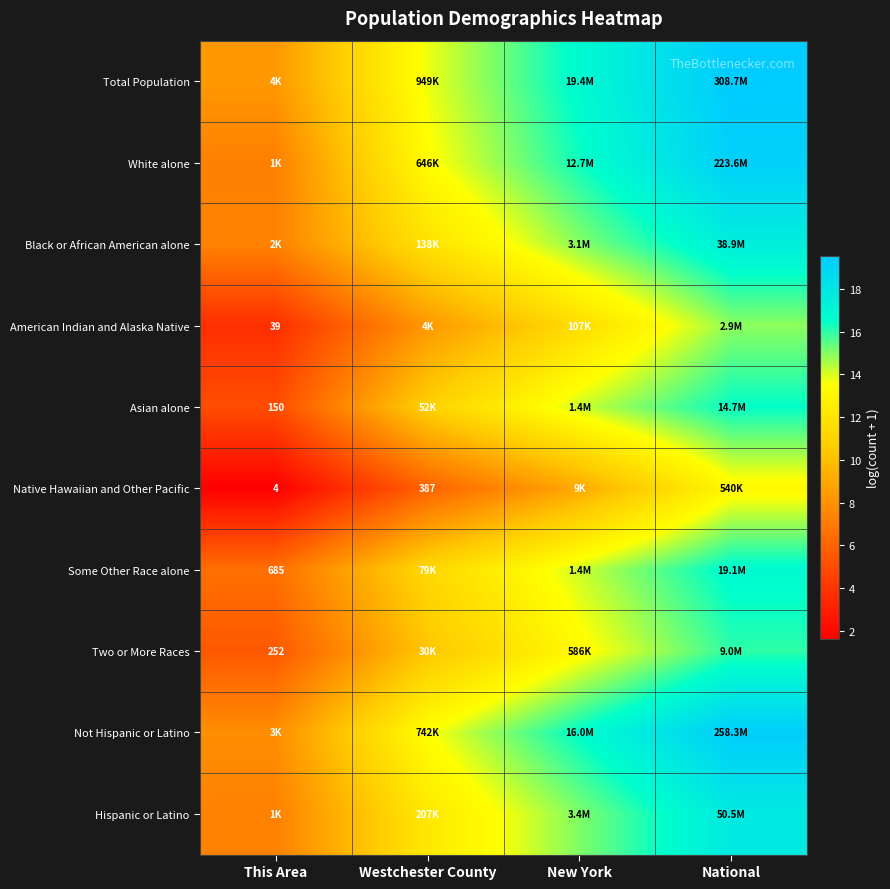

At how many categories does at least one series exceed 15?

2